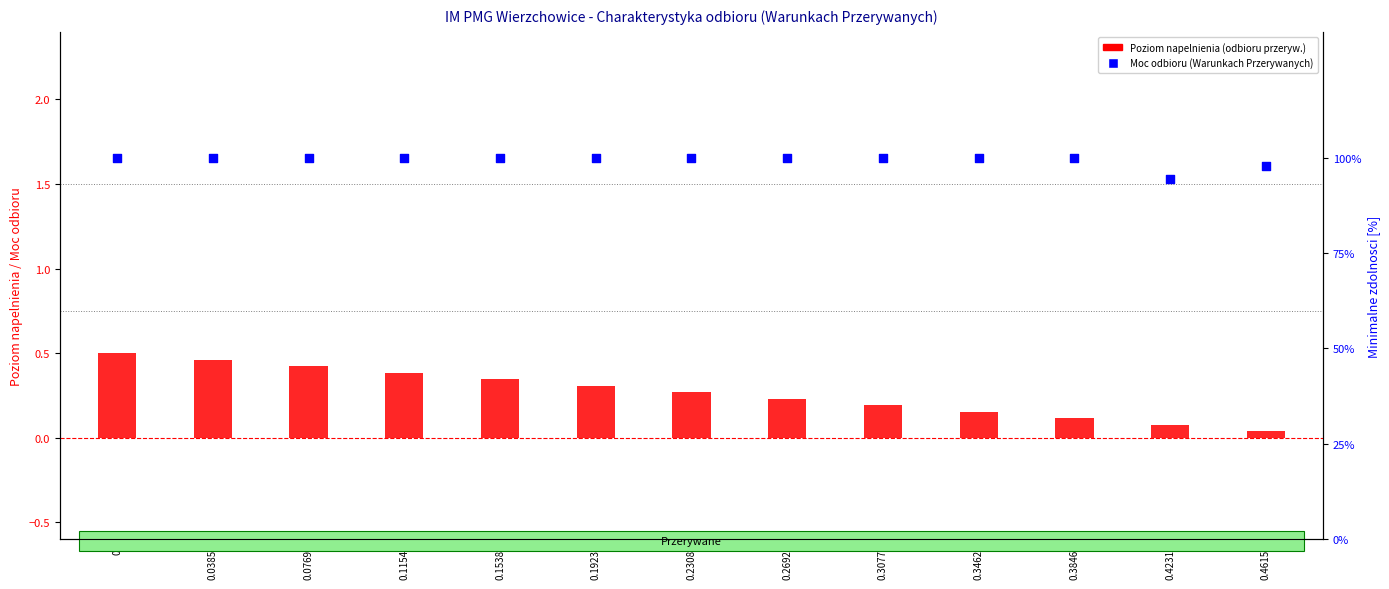

Which series has the largest total across all categories?

Moc odbioru (Warunkach Przerywanych)